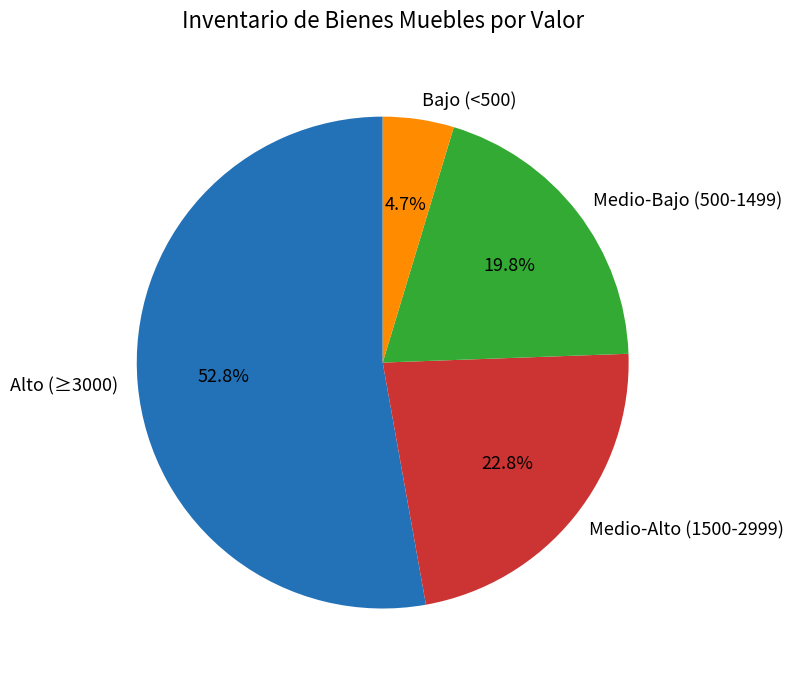

Which slice represents more than half of the pie?

Alto (≥3000)